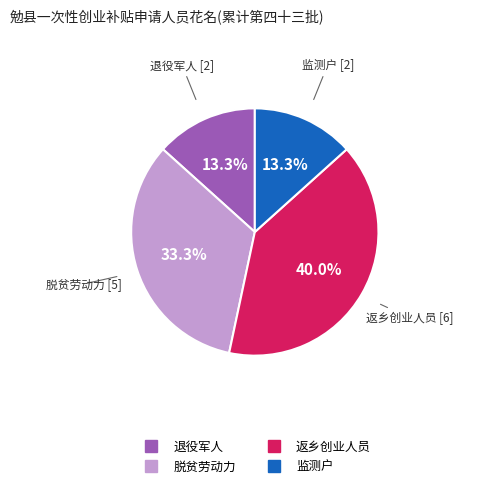

Is there any slice that represents more than half of the pie?

No